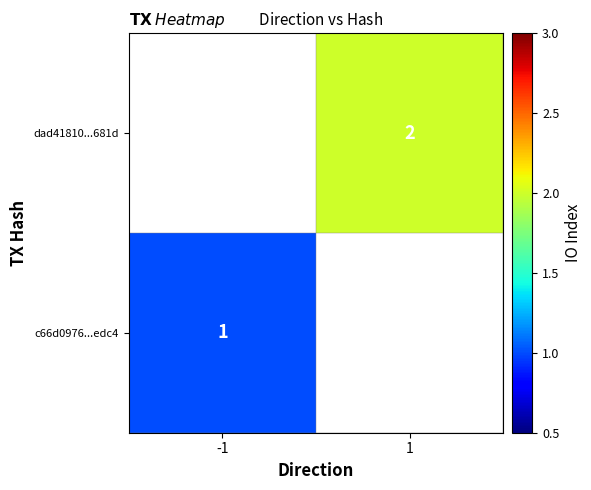

How many series are shown in this chart?

2